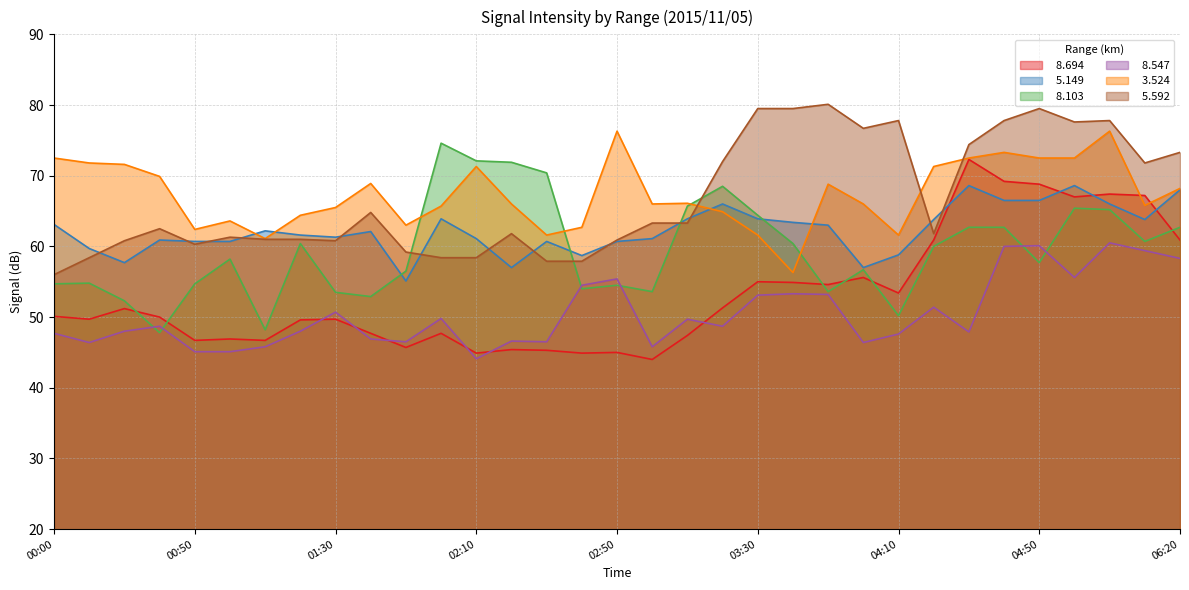

Read the   8.547 value at 00:50.

45.1